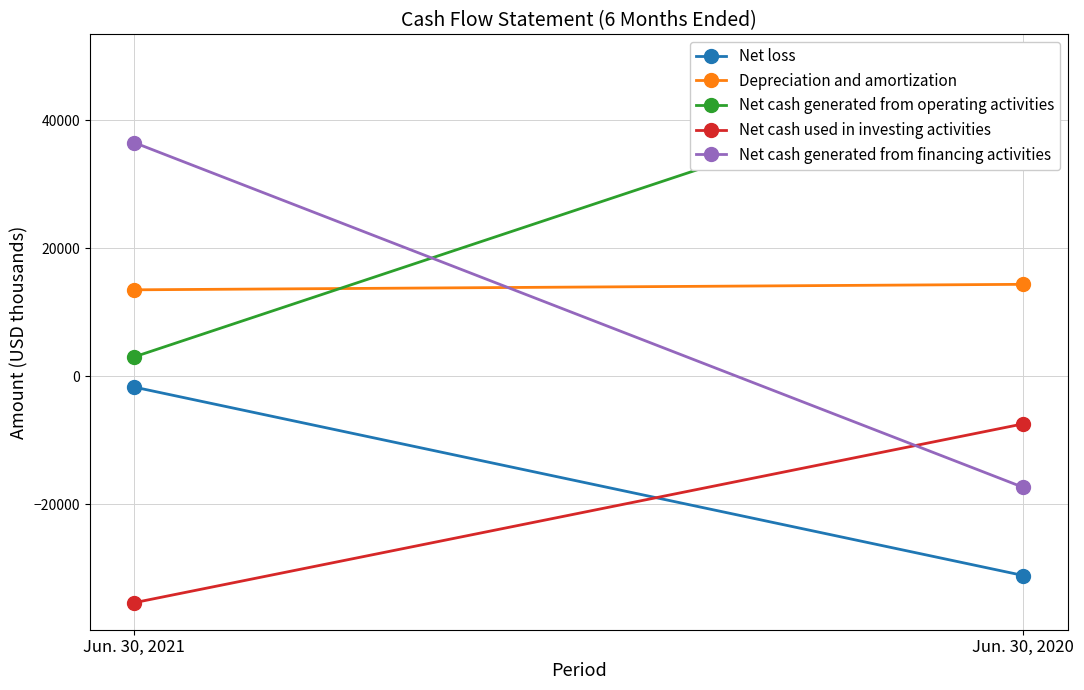

What is the sum of the Net cash used in investing activities values at Jun. 30, 2021 and Jun. 30, 2020?

-42878